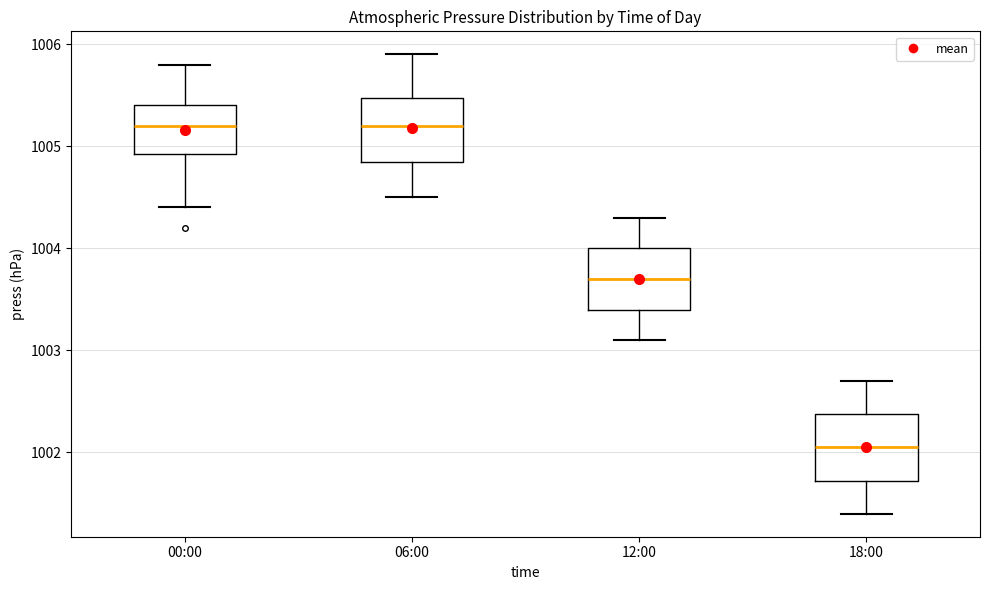

Reading left to right, transcribe this box plot: for each box, give where its median line is, the range the box spans, and where its two whiskers end, as read against the y-axis. The values are not printed on the chart, so give them approximately, as read against the axis.

00:00: median 1005.2, box 1004.9 to 1005.4, whiskers 1004.4 to 1005.8
06:00: median 1005.2, box 1004.9 to 1005.5, whiskers 1004.5 to 1005.9
12:00: median 1003.7, box 1003.4 to 1004.0, whiskers 1003.1 to 1004.3
18:00: median 1002.1, box 1001.7 to 1002.4, whiskers 1001.4 to 1002.7